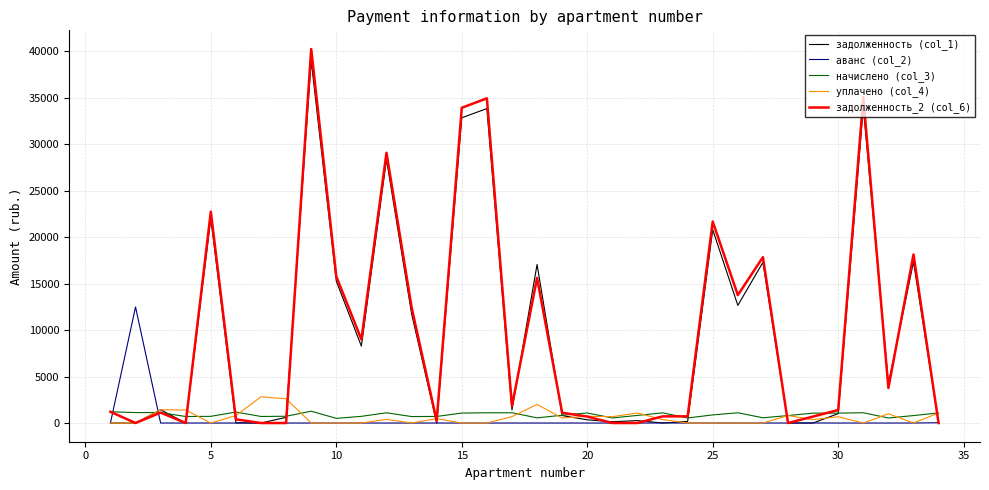

Does the chart have visible grid lines?

Yes